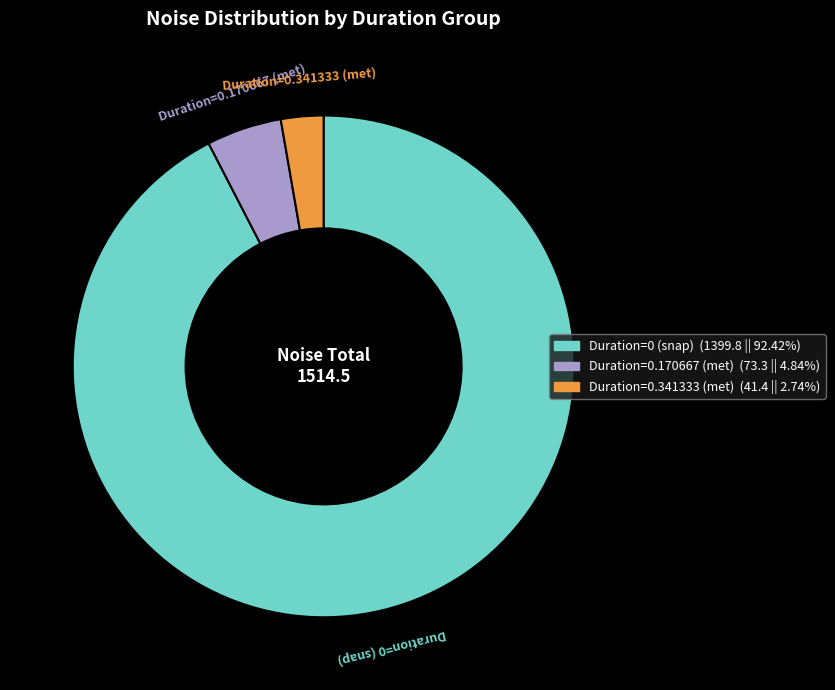

Is there any slice that represents more than half of the pie?

Yes